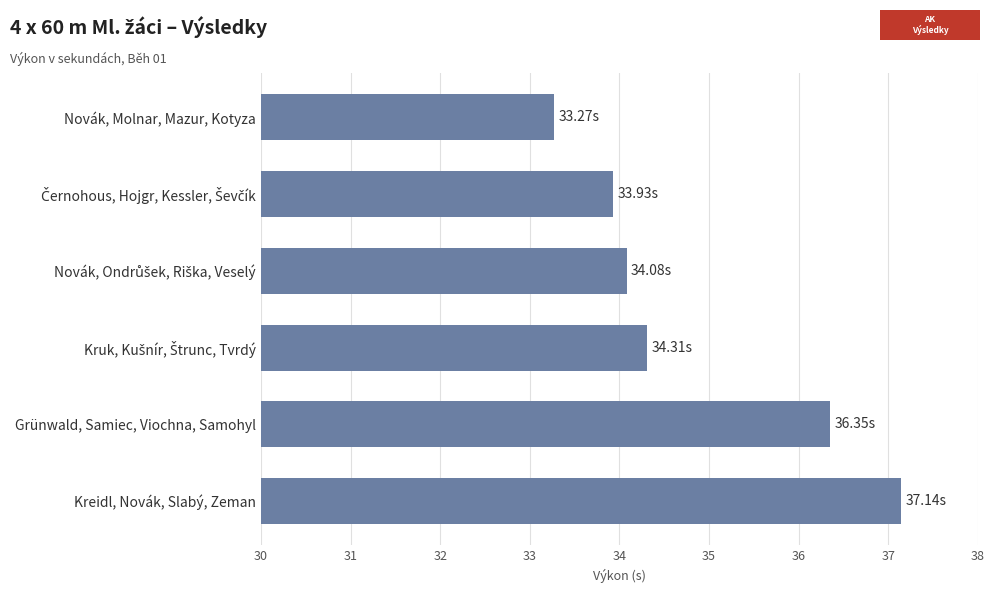

Which category has the highest value across all series?

Kreidl, Novák, Slabý, Zeman